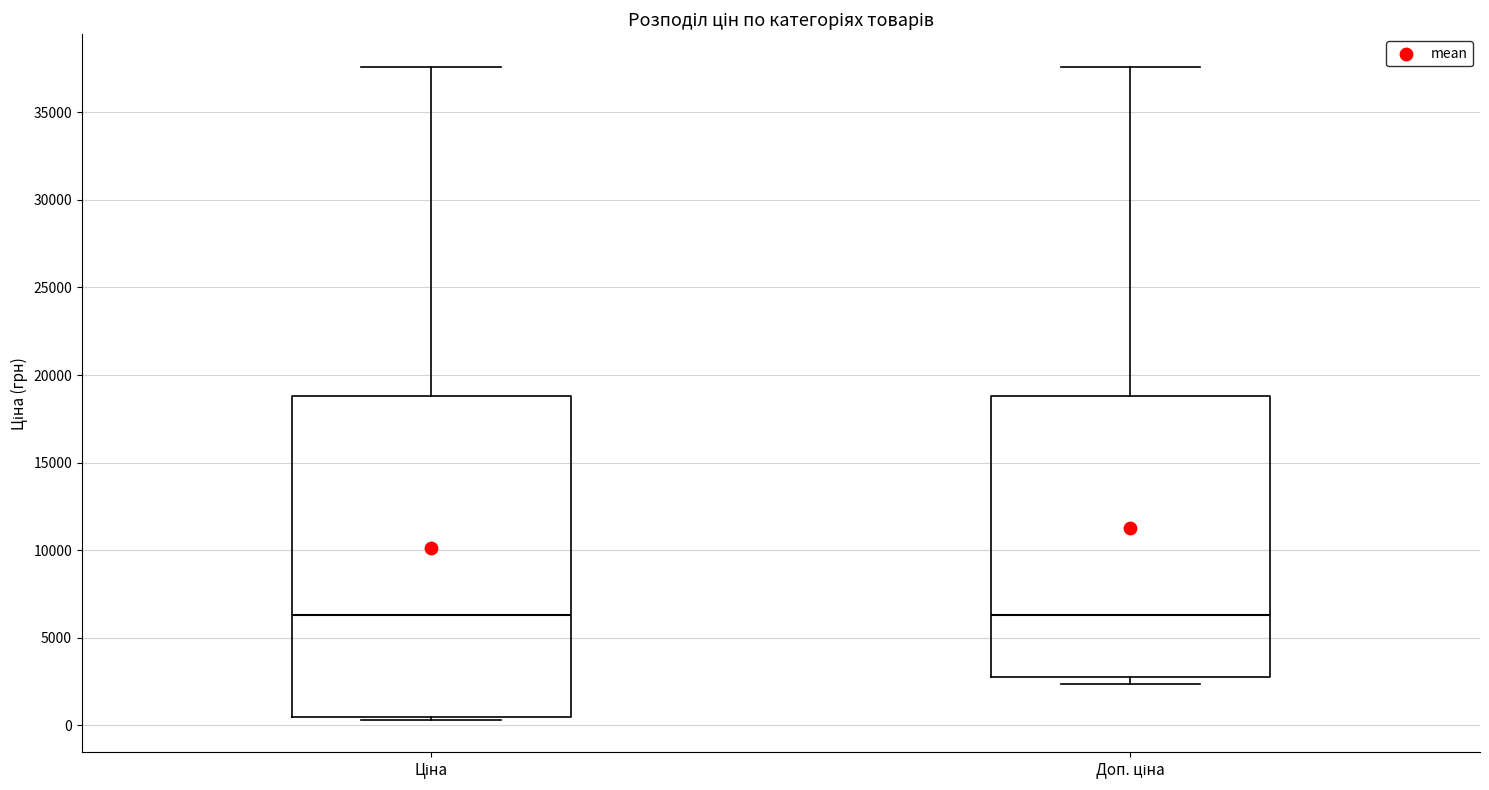

Reading left to right, transcribe this box plot: for each box, give where its median line is, the range the box spans, and where its two whiskers end, as read against the y-axis. The values are not printed on the chart, so give them approximately, as read against the axis.

Ціна: median 6500, box 500 to 19000, whiskers 500 (just below the box's lower edge) to 37500
Доп. ціна: median 6500, box 3000 to 19000, whiskers 2500 to 37500